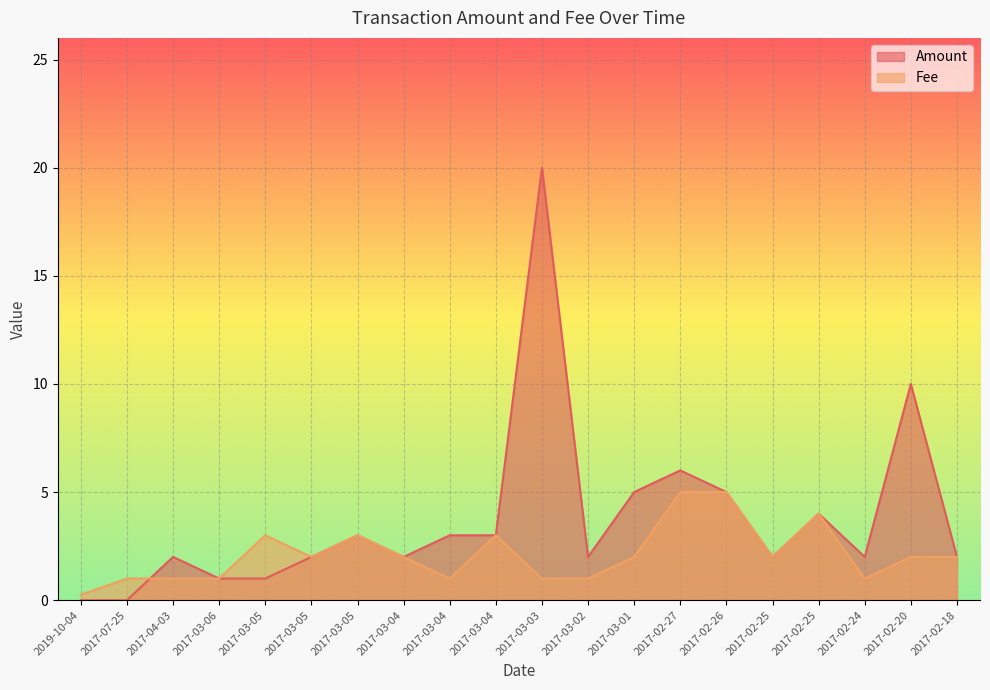

At which category is the sum across all series the highest?

2017-03-03